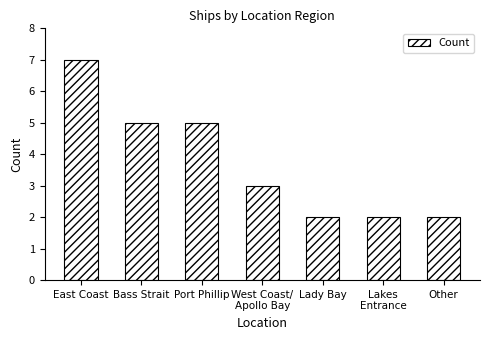

What is the value of the 3rd bar from the left?

5